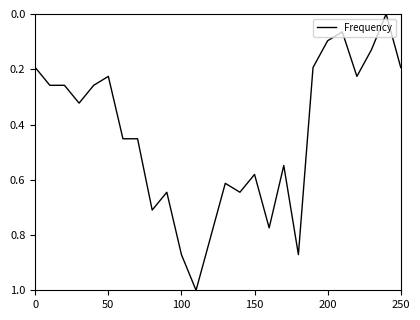

What is the greatest value displayed?

1.0